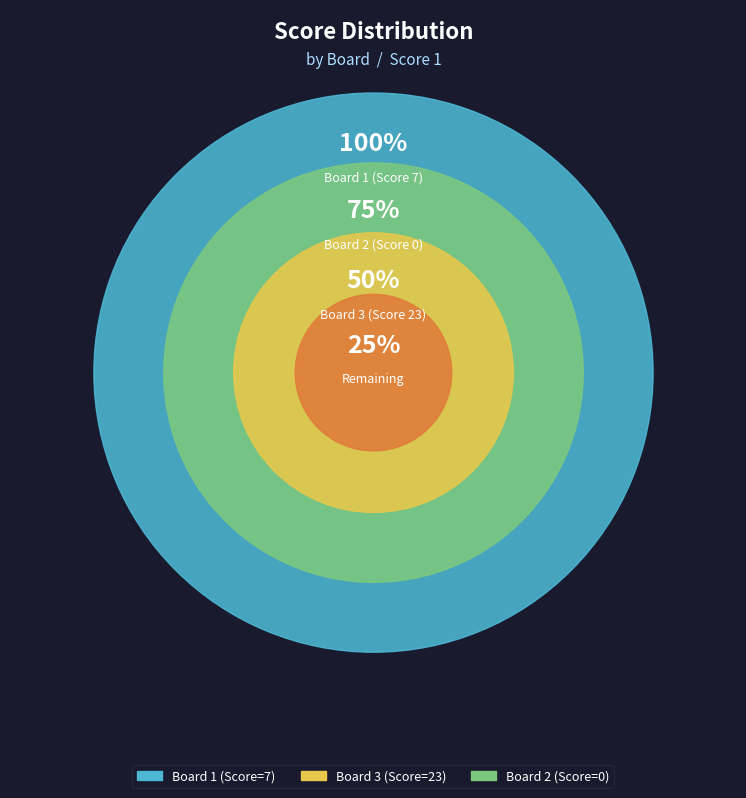

Combined, what portion of the pie is Board 1 and Board 2?

23.3%